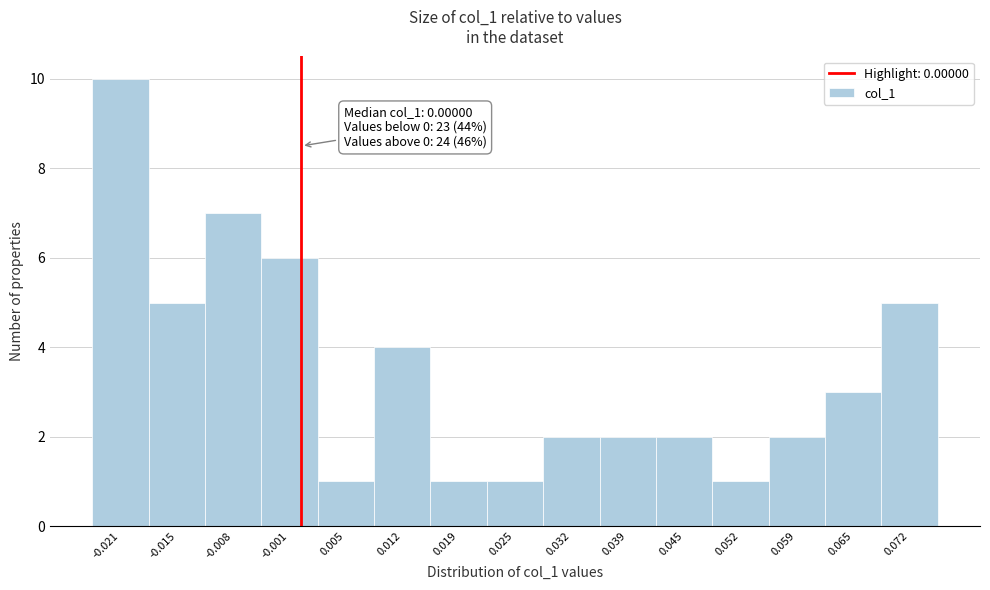

Over which range of the x-axis is the bar tallest?

-0.025 to -0.018